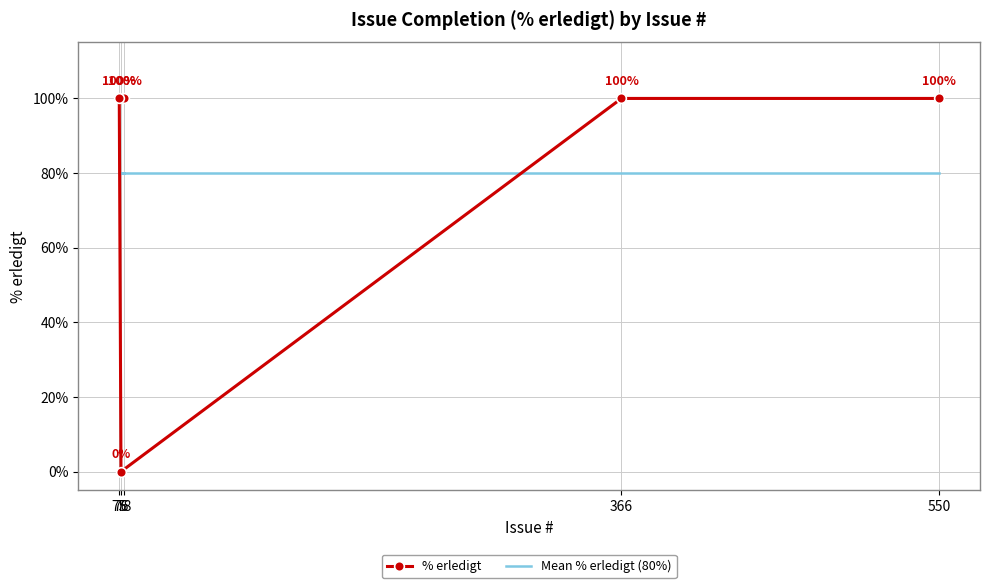

Is it true that % erledigt equals -61 at 76?

False